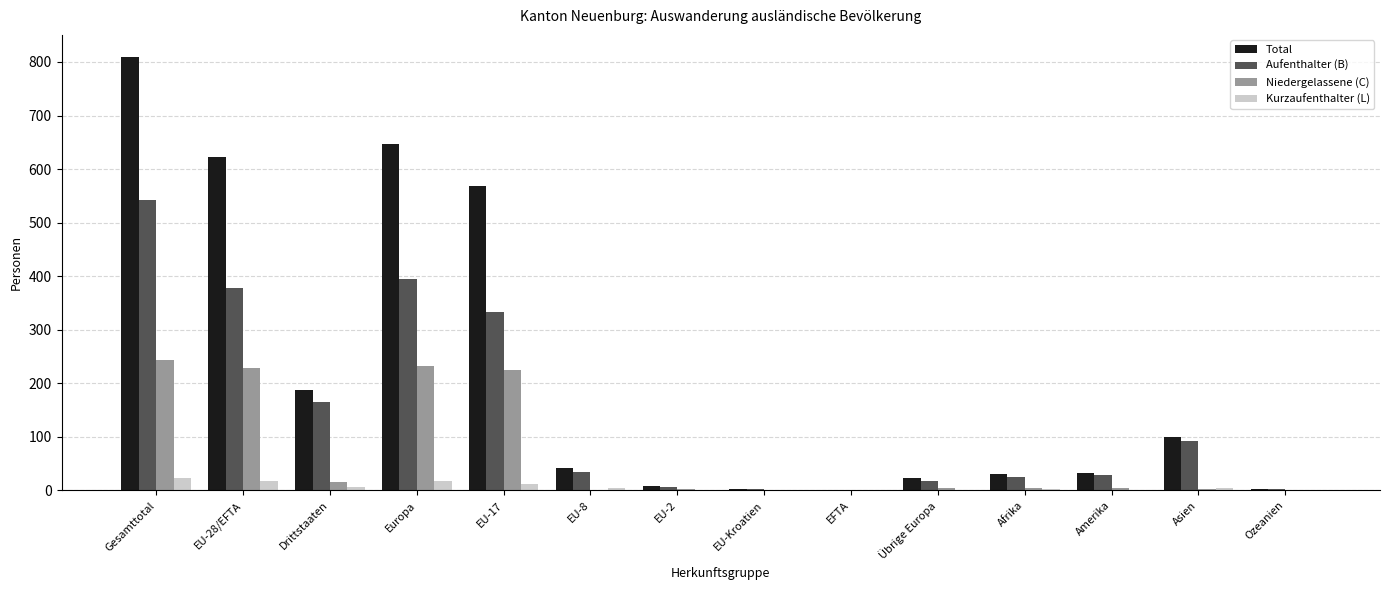

Which series changed the most between Europa and EU-17?

Total